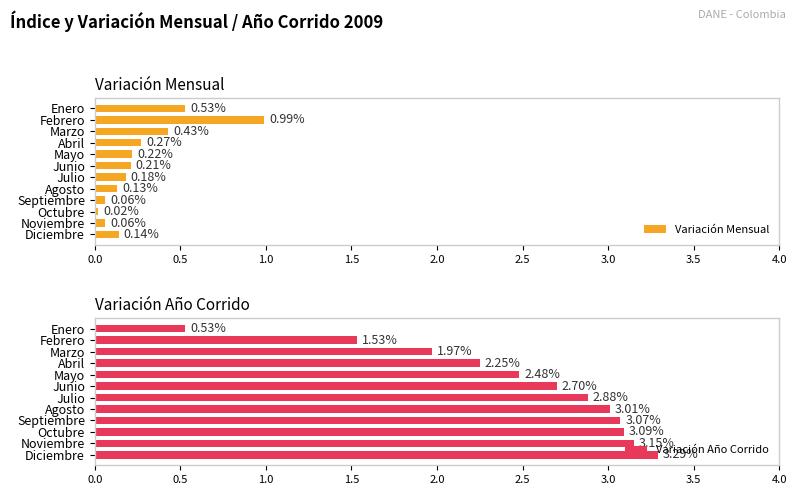

At which label does Variación Año Corrido reach its peak?

Diciembre